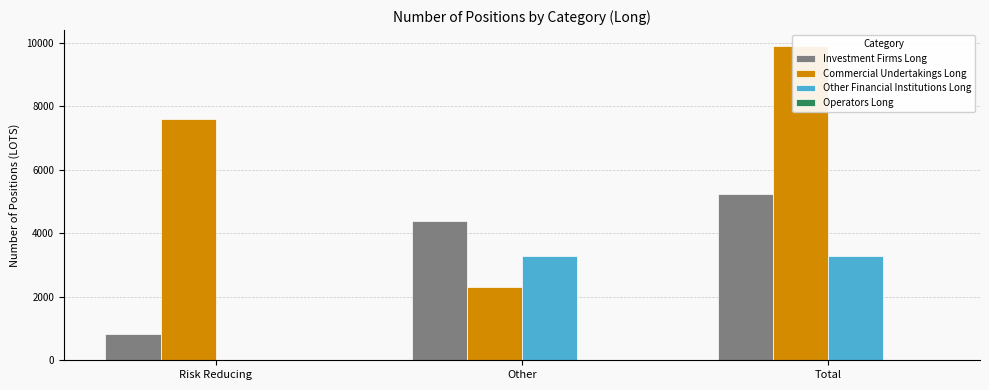

Are the bars grouped side by side (vs. stacked)?

Yes